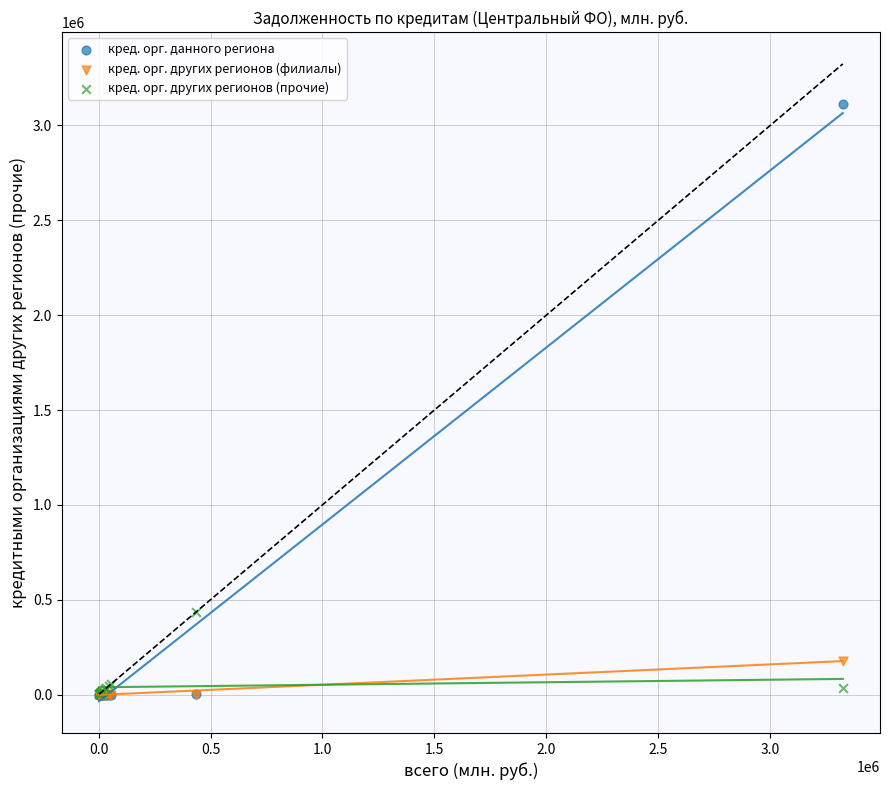

Across all series, what Y value is closest to 1556598?

434062